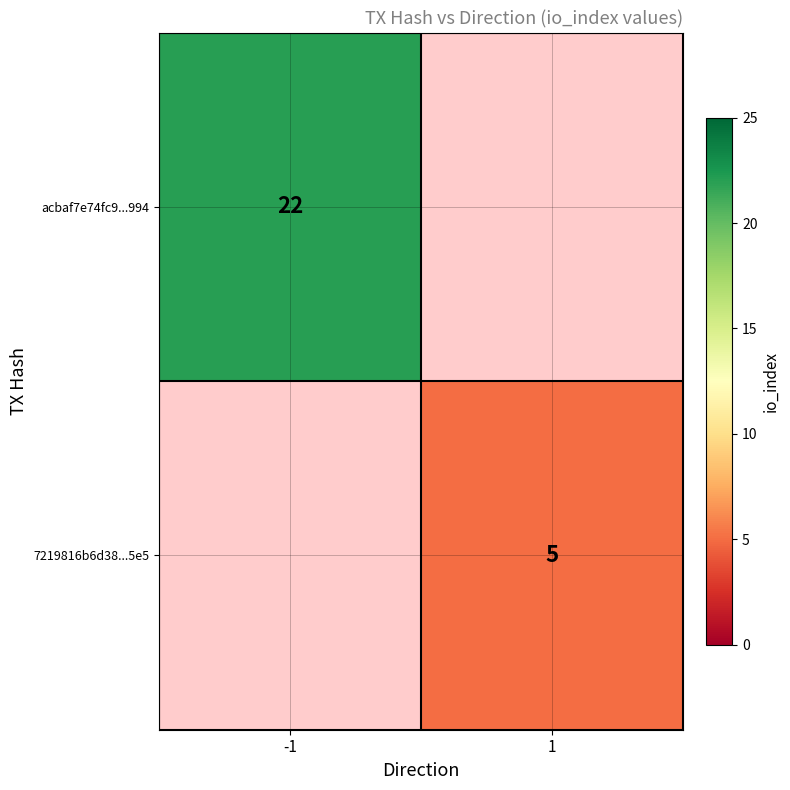

Is the value of acbaf7e74fc9...994 at -1 greater than the value of 7219816b6d38...5e5 at 1?

Yes